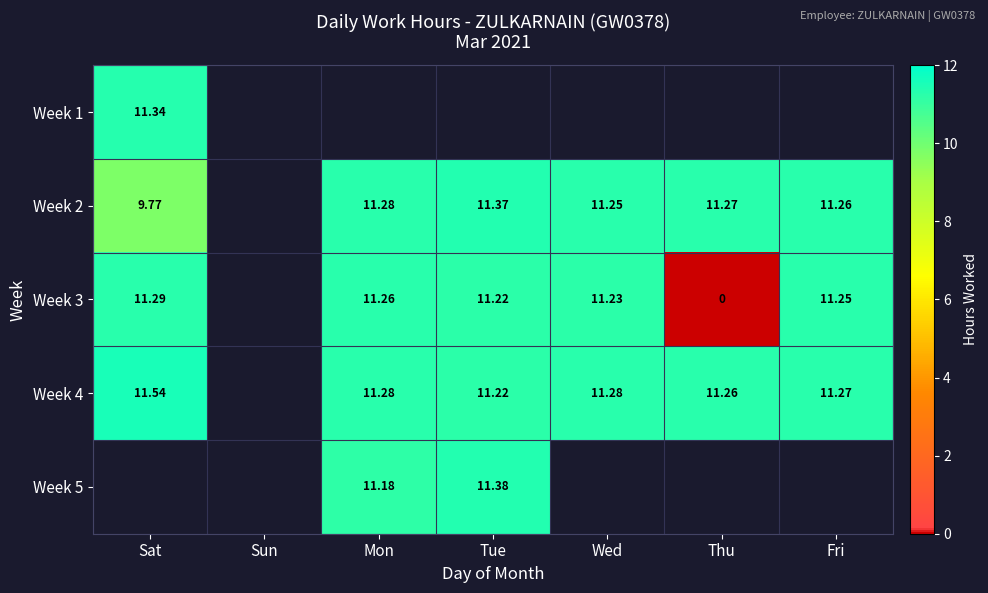

What is the difference between the highest and lowest values at Sat?

1.8